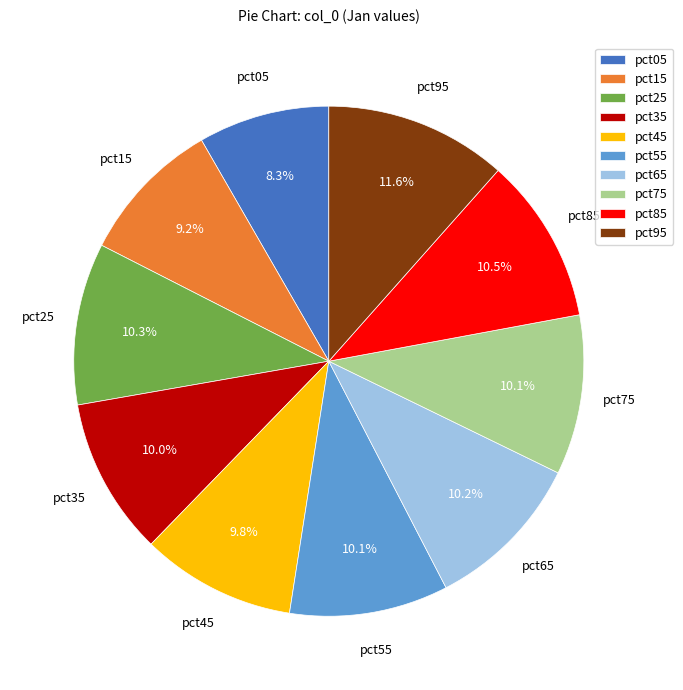

To the nearest percent, what percentage of the pie is pct15?

9%